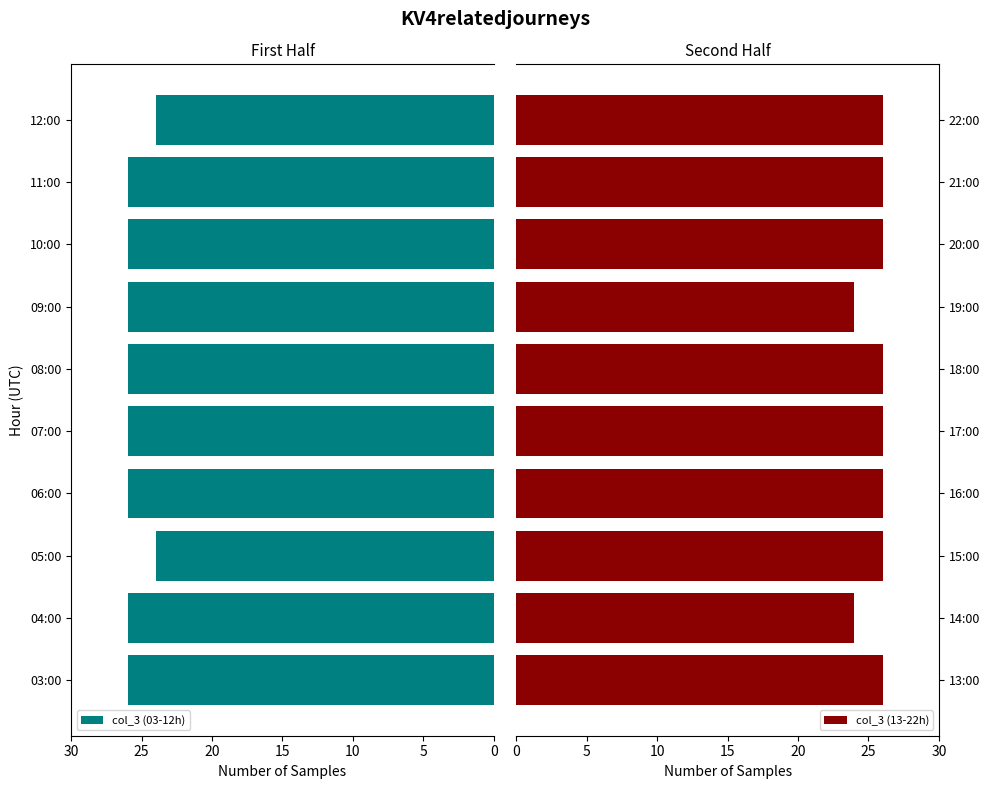

List the series in order of their peak value, highest first.

col_3 (03-12h), col_3 (13-22h)